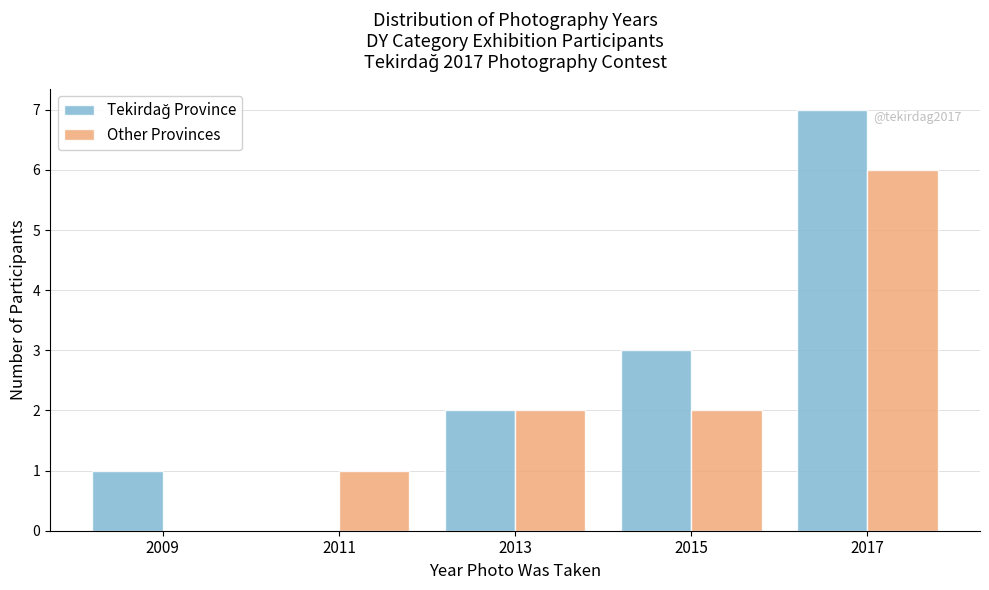

In the Other Provinces series, which range on the x-axis has the tallest bar?

2016 to 2018